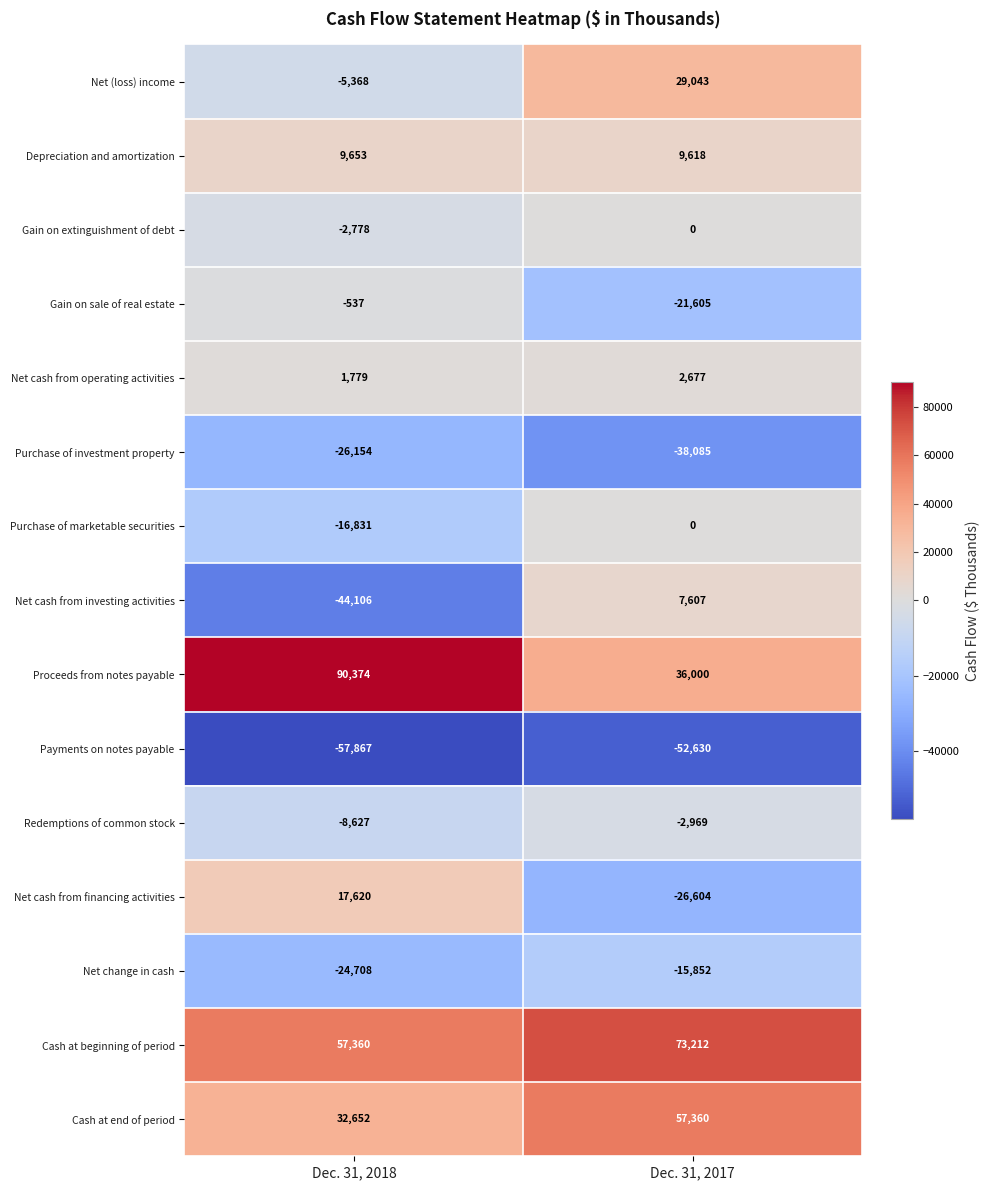

What is the maximum value for Net change in cash?

-15852